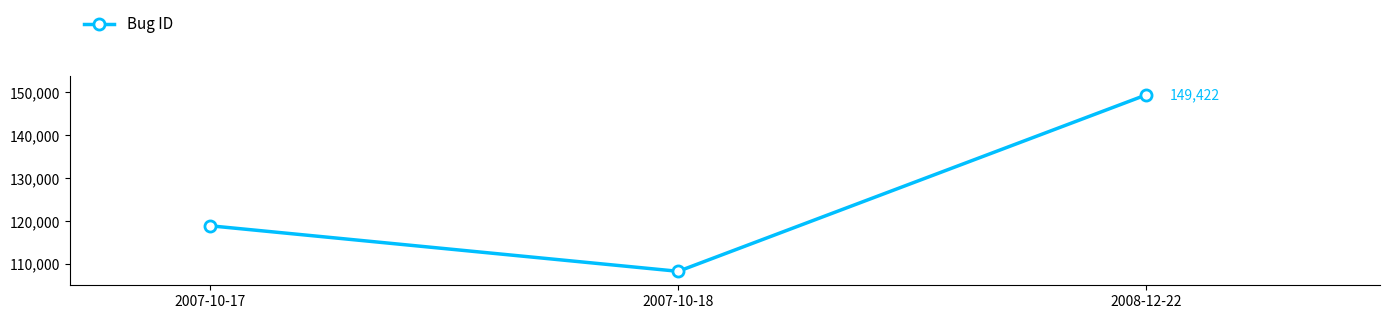

What is the label of the 1st point from the left?

2007-10-17